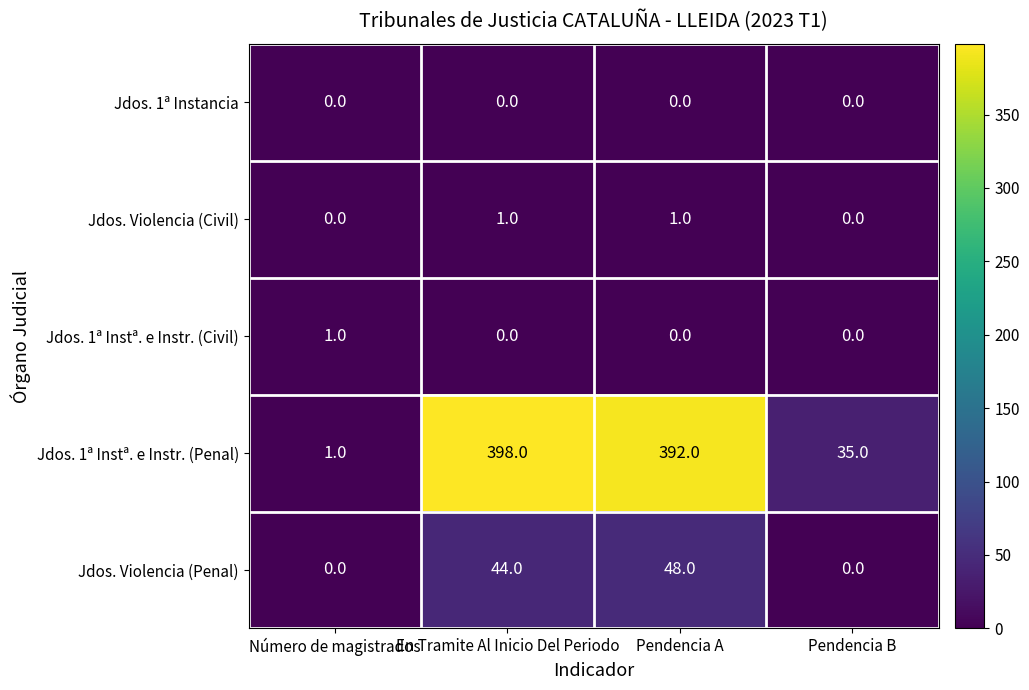

Which series has the largest total across all categories?

Jdos. 1ª Instª. e Instr. (Penal)